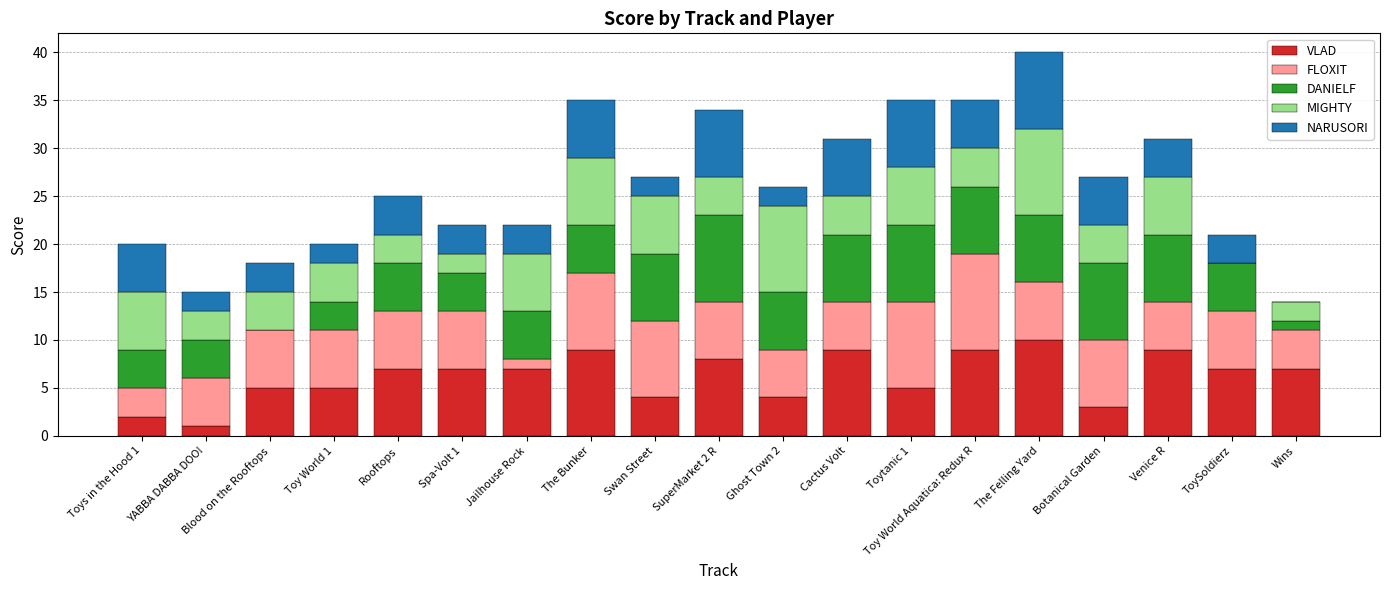

At which label does VLAD reach its peak?

The Felling Yard